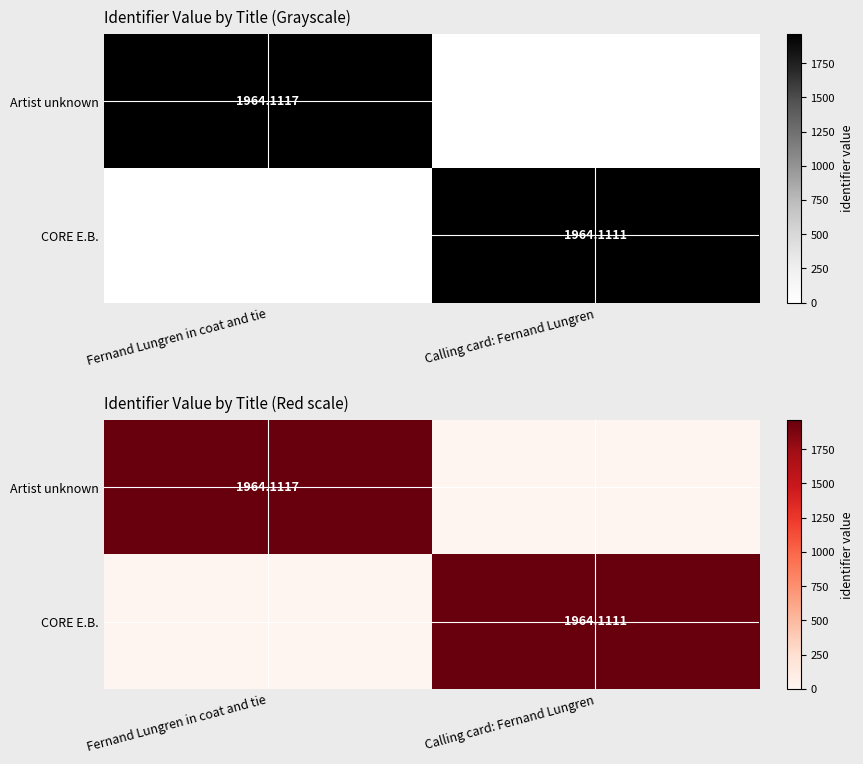

Rank the series by their average value, from highest to lowest.

Artist unknown, CORE E.B.